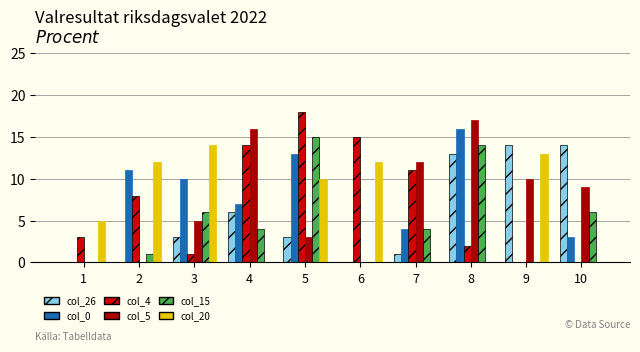

How many distinct data groups are displayed?

6